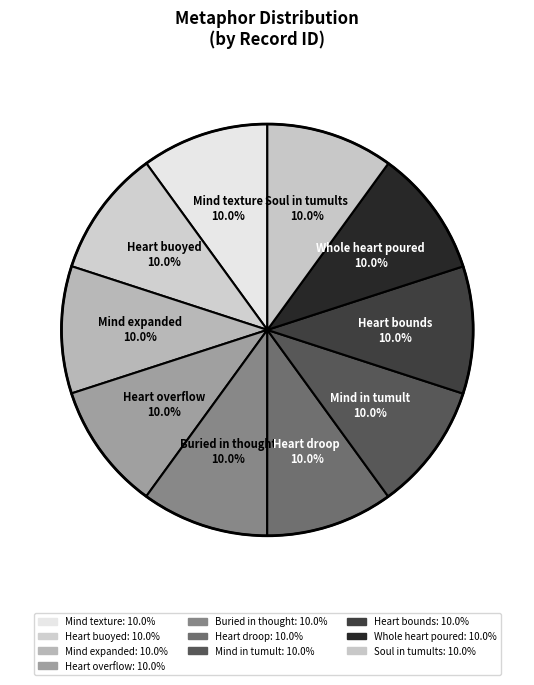

What is the total percentage of Heart overflow and Whole heart poured?

20.0%